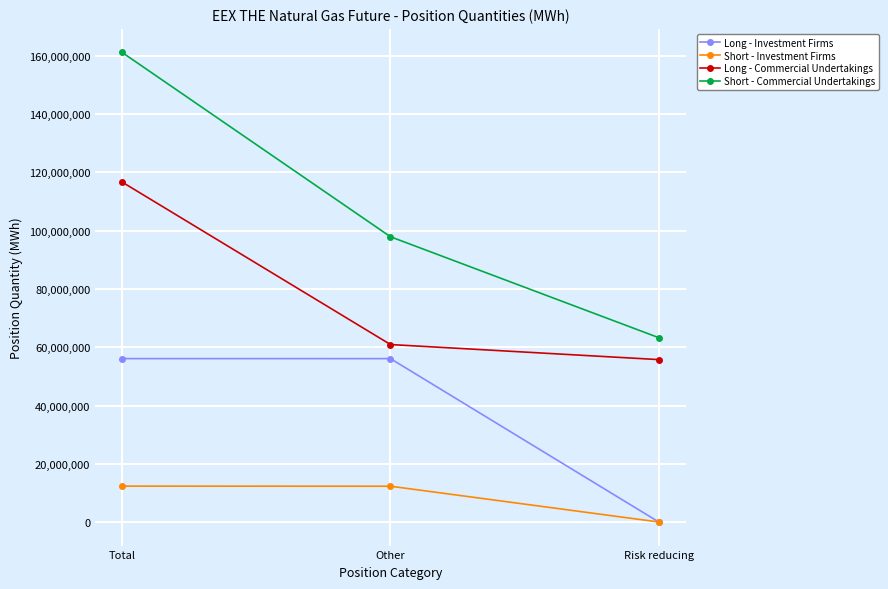

What is the sum of all Short - Commercial Undertakings values?

322320236